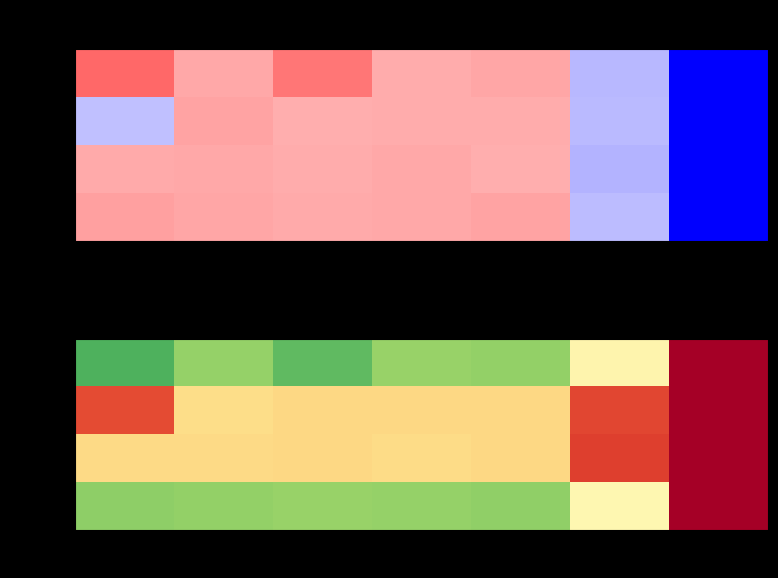

What is the highest value of the Week 1 series?

12.0